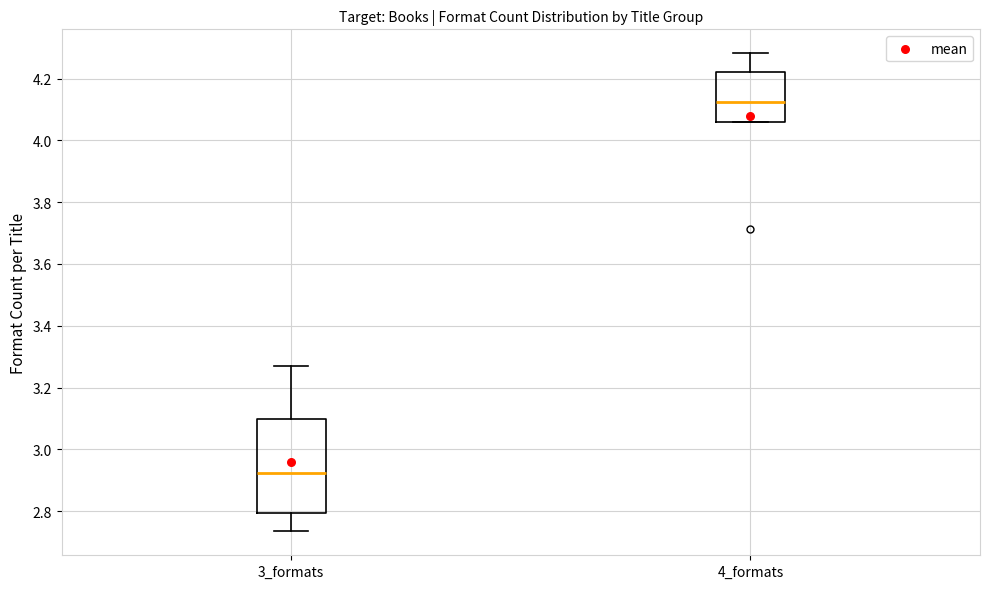

Comparing the boxes themselves (not the whiskers), which one is the tallest?

3_formats